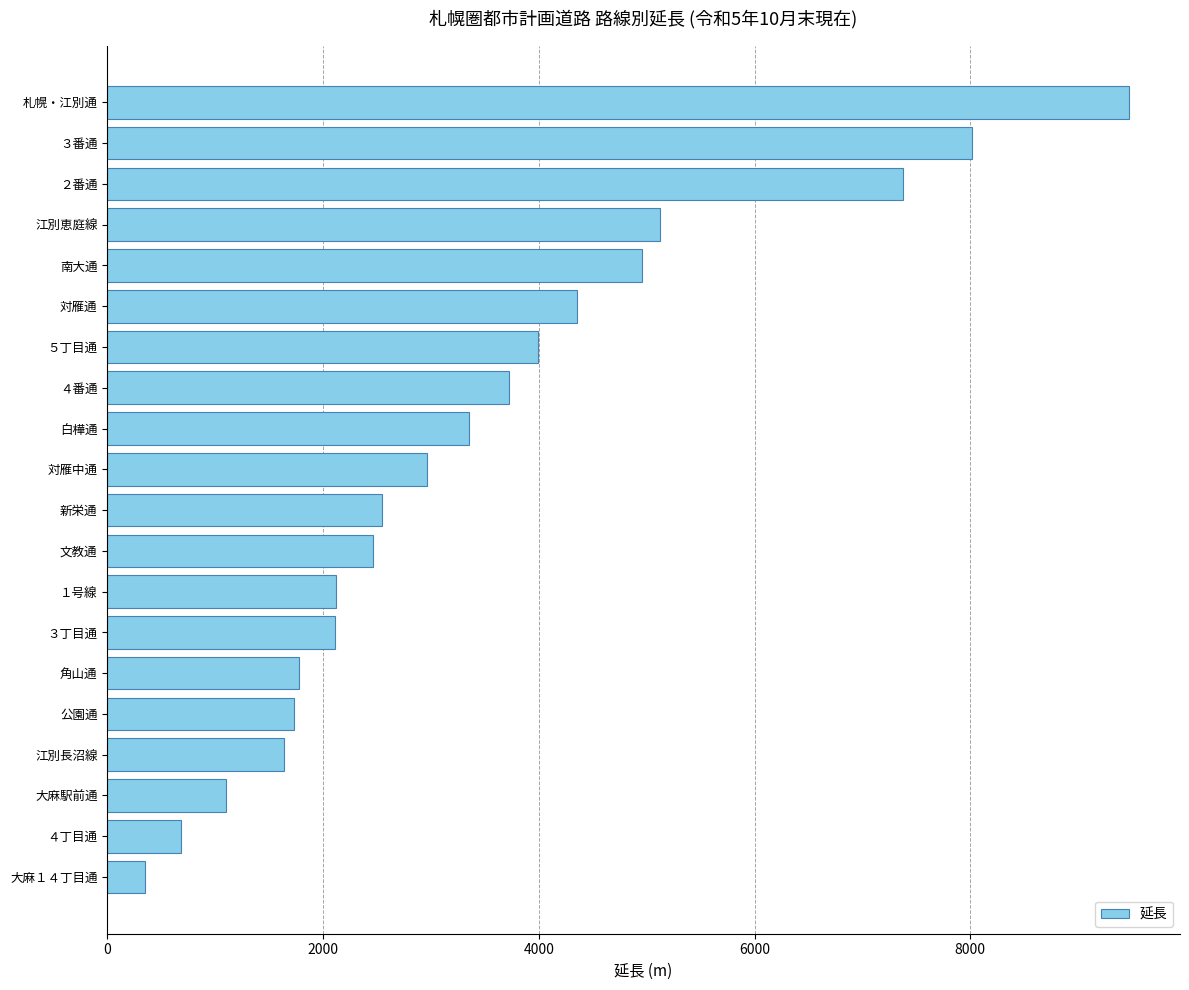

Read the value at １号線, to the nearest 10.

2120